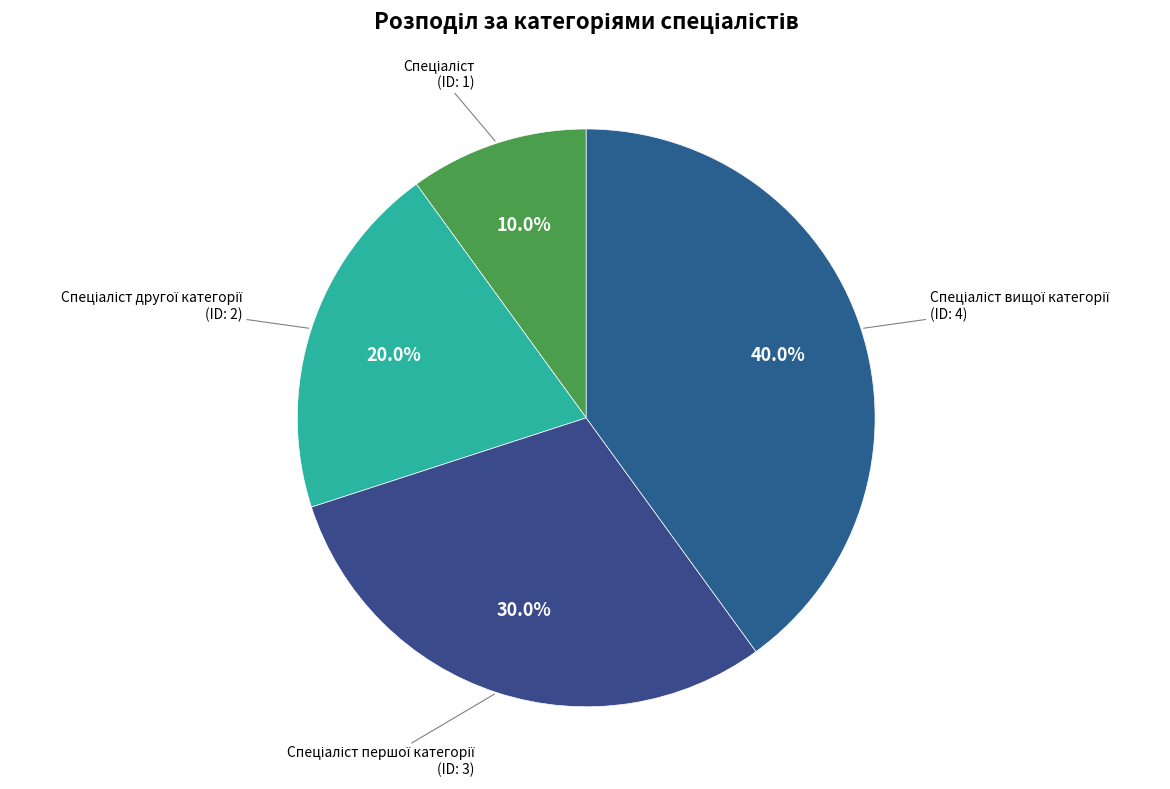

How many slices are in this pie chart?

4